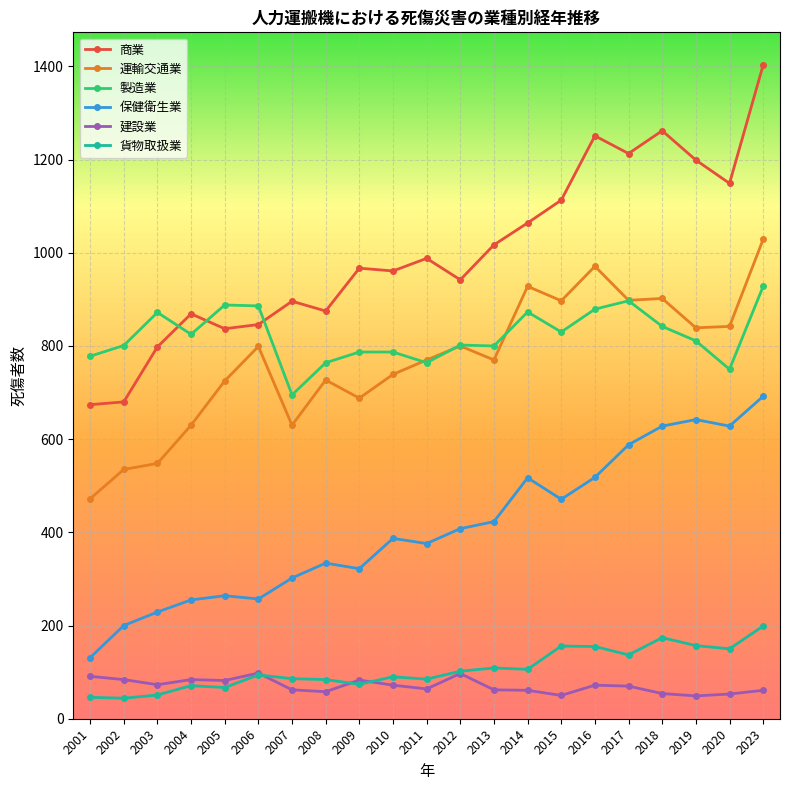

What is the total value across all series at 2019?

3697